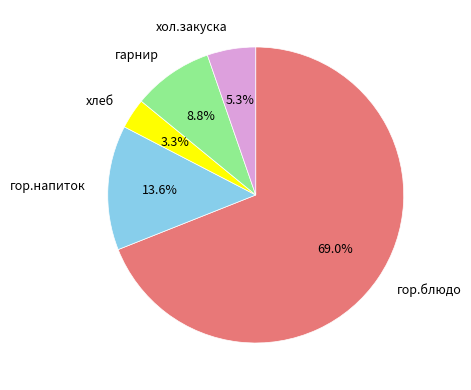

Approximately how many times larger is the value at хлеб compared to гарнир?

0.4